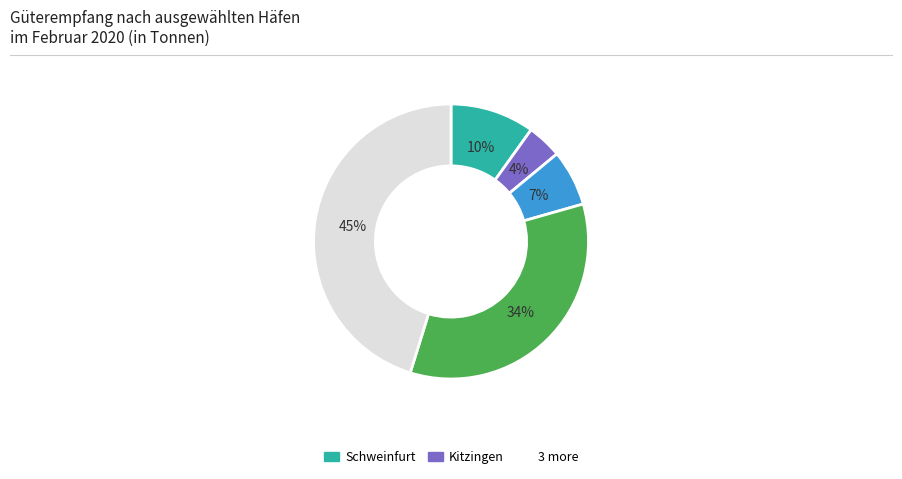

To the nearest percent, what is the difference between the largest and smallest slice percentages?

41%